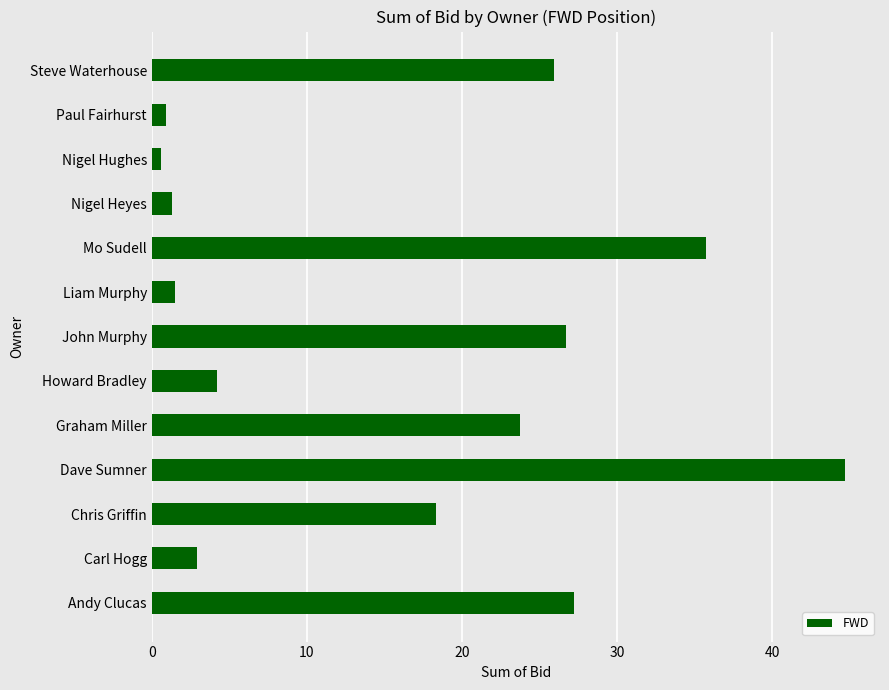

The chart shows a value of 59.3 at Dave Sumner. True or false?

False